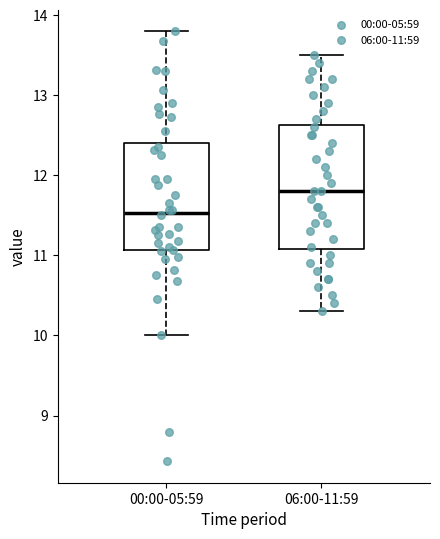

Comparing the boxes themselves (not the whiskers), which one is the tallest?

06:00-11:59